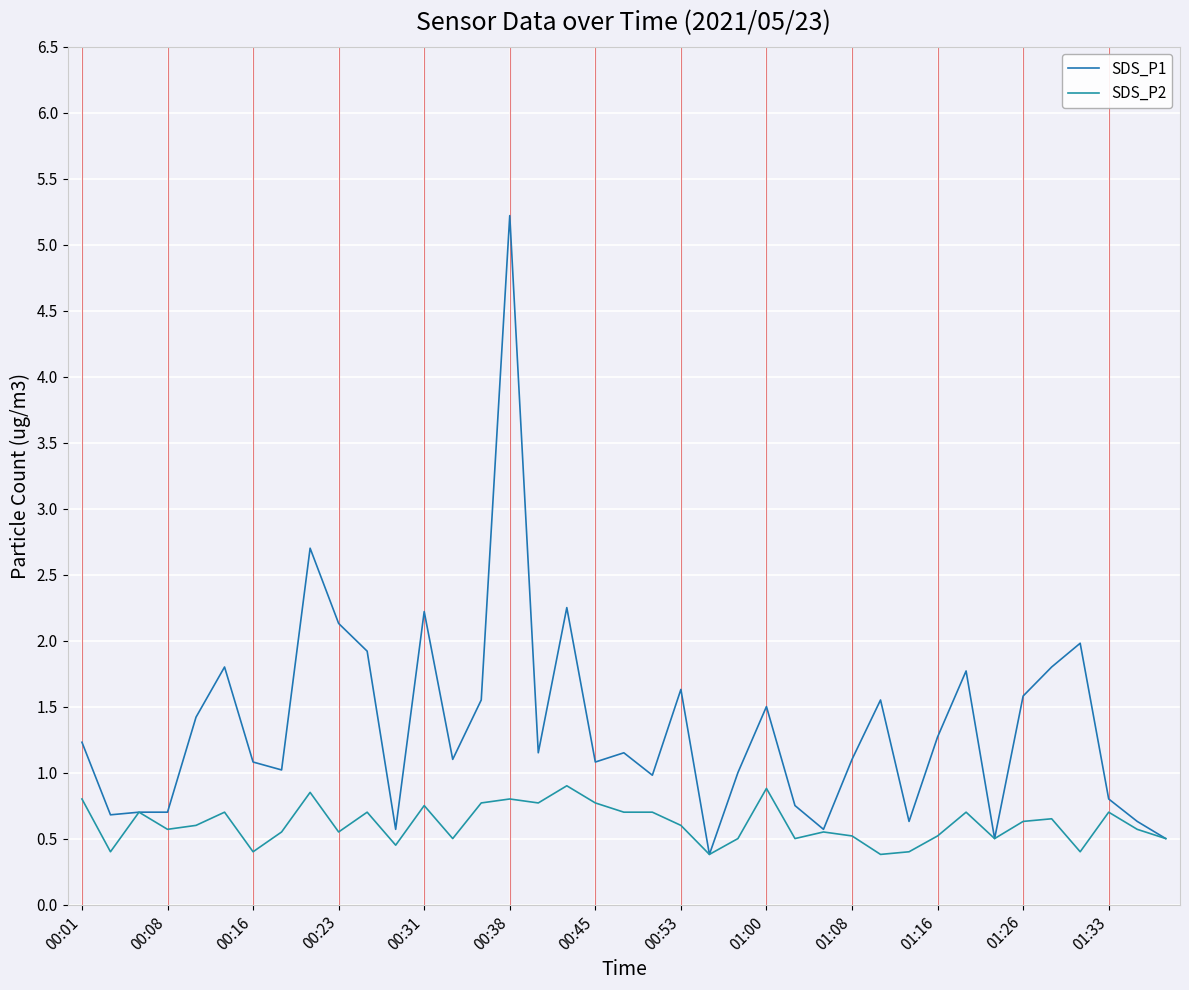

What is the difference between the second highest and second lowest values in the SDS_P2 series?

0.5